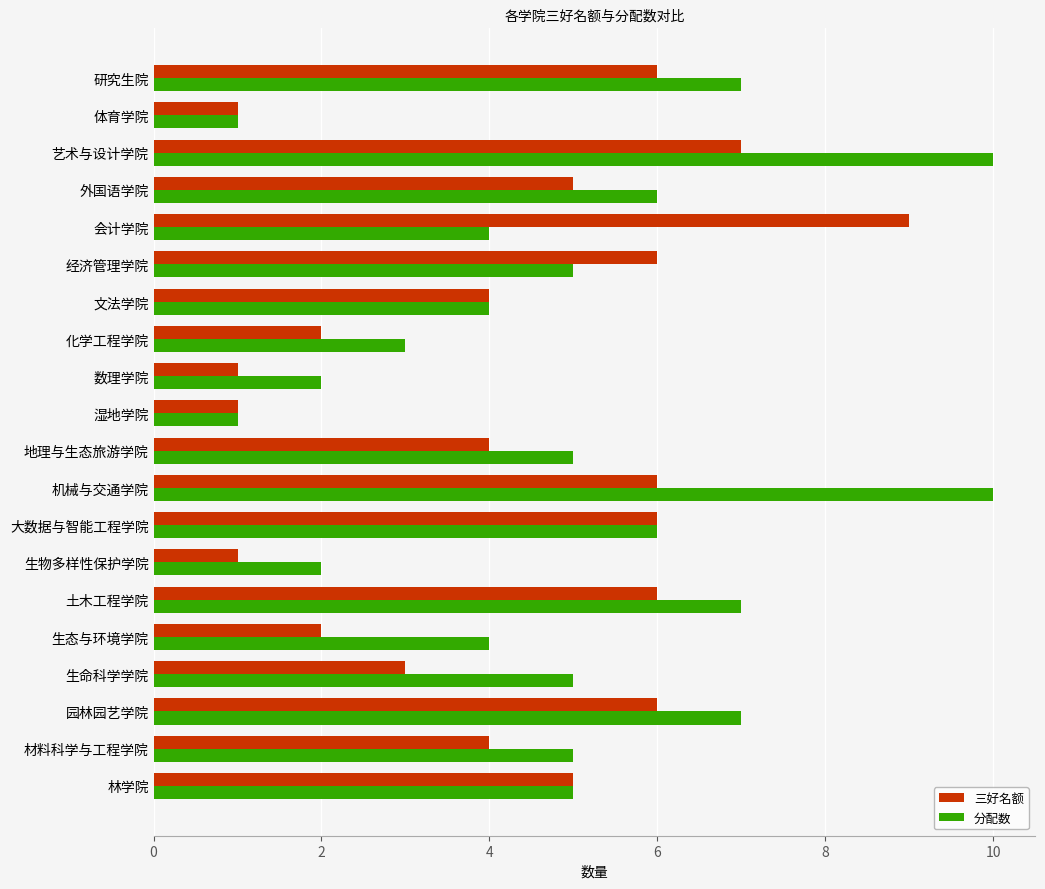

Read the 分配数 value at 会计学院.

4